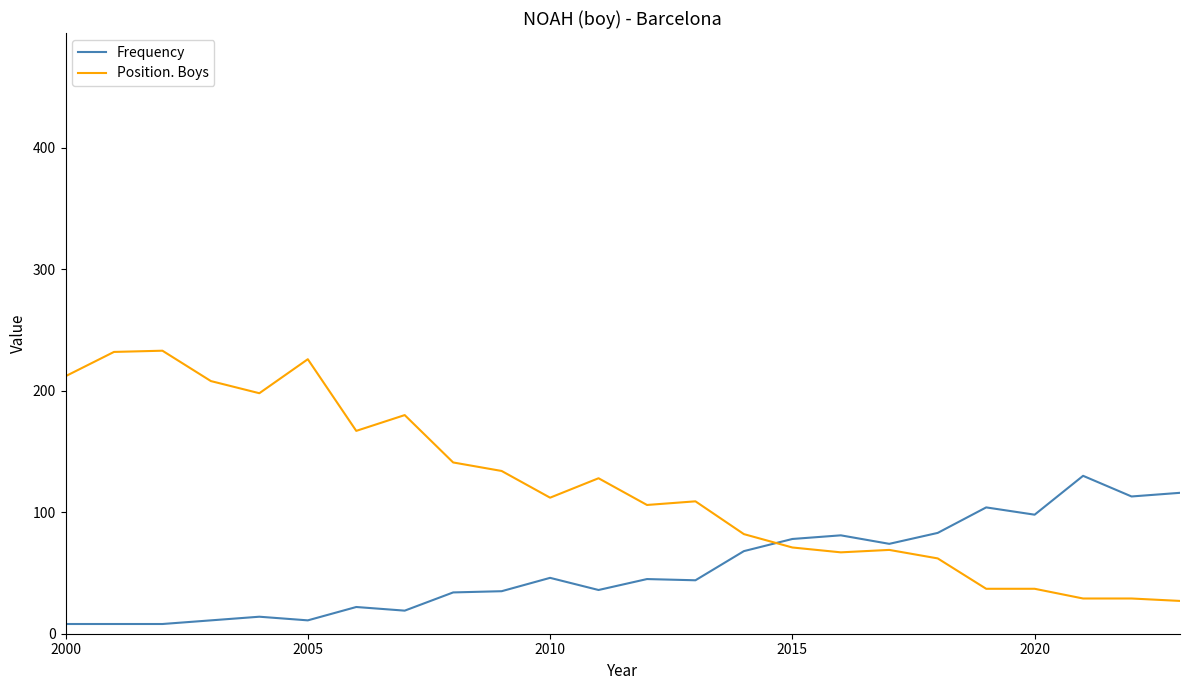

List the series in order of their overall mean, highest first.

Position. Boys, Frequency